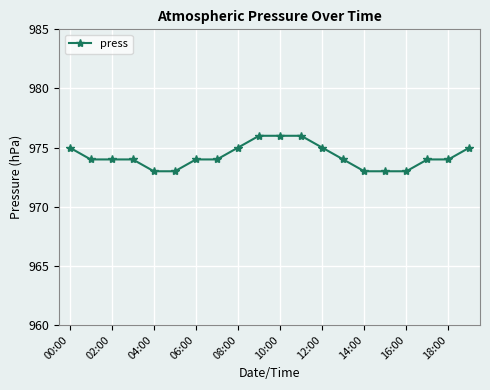

Reading left to right, list all the values displayed in this chart.

975	974	974	974	973	973	974	974	975	976	976	976	975	974	973	973	973	974	974	975